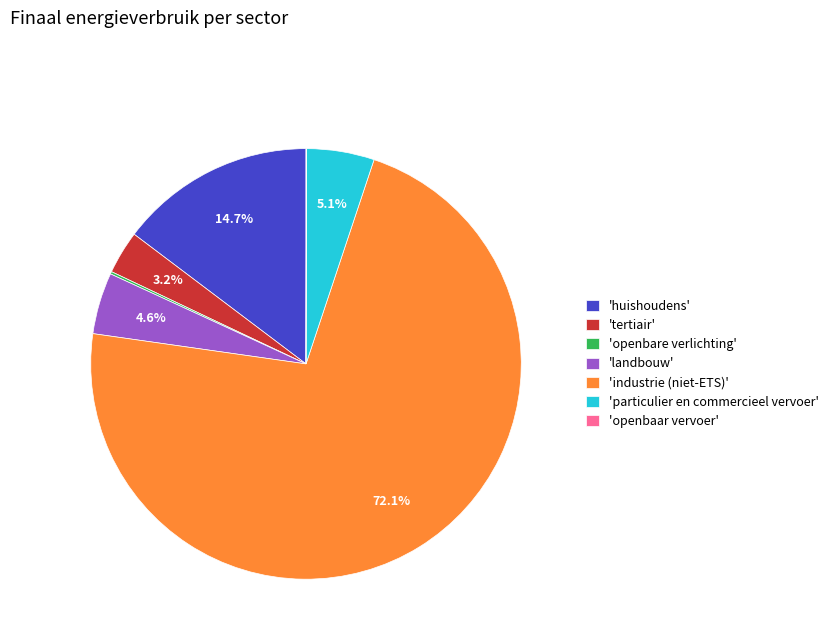

Is there any slice that represents more than half of the pie?

Yes